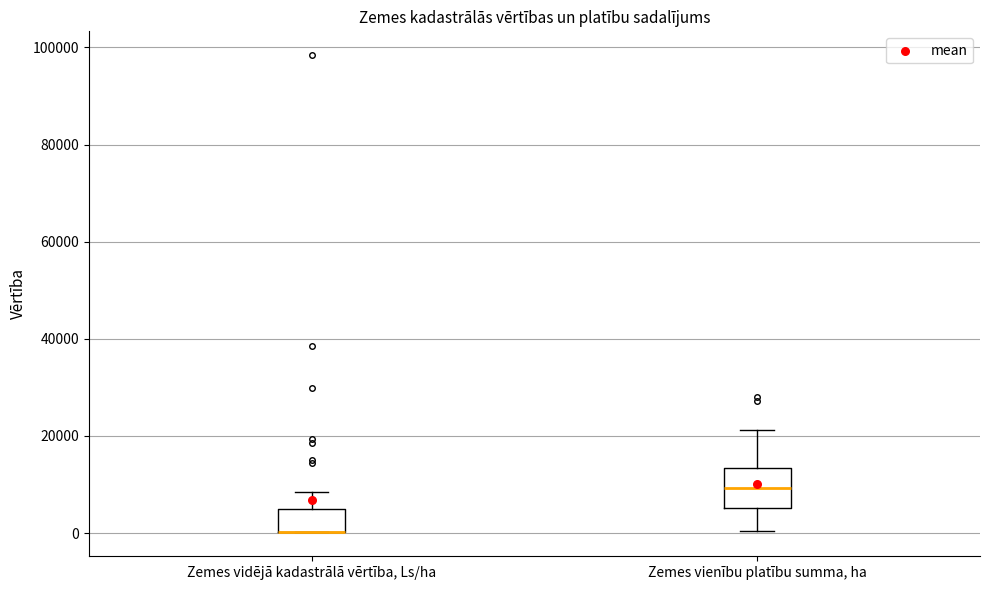

Reading left to right, read every box against the y-axis: the position of its median line, the range the box covers, and the ends of its whiskers. The values are not printed on the chart, so give them approximately, as read against the axis.

Zemes vidējā kadastrālā vērtība, Ls/ha: median 0 (drawn on the box's lower edge), box 0 to 4000, whiskers 0 to 8000
Zemes vienību platību summa, ha: median 10000, box 6000 to 14000, whiskers 0 to 22000